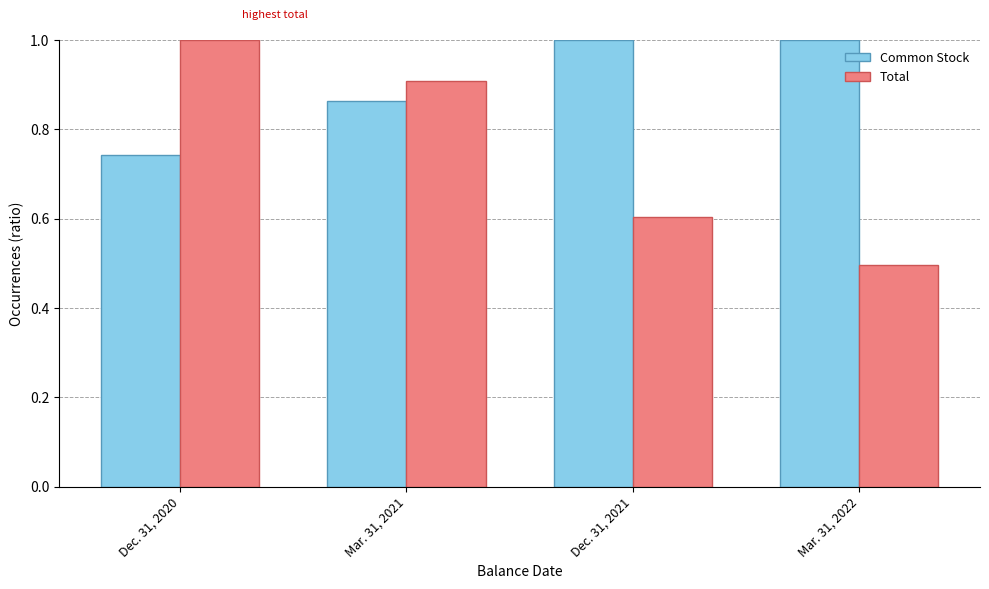

What is the spread (max minus min) of values at Mar. 31, 2022?

0.5